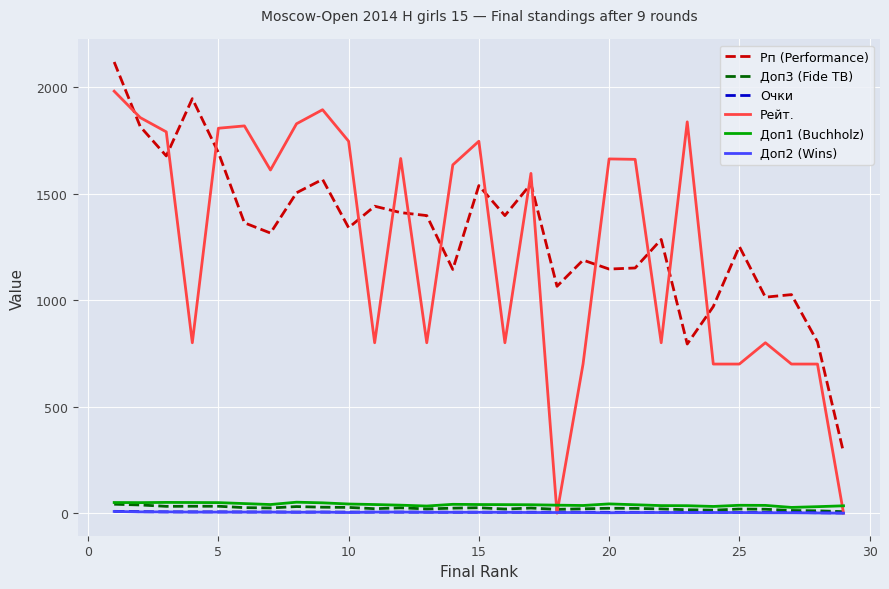

What is the maximum value for Рп (Performance)?

2118.0